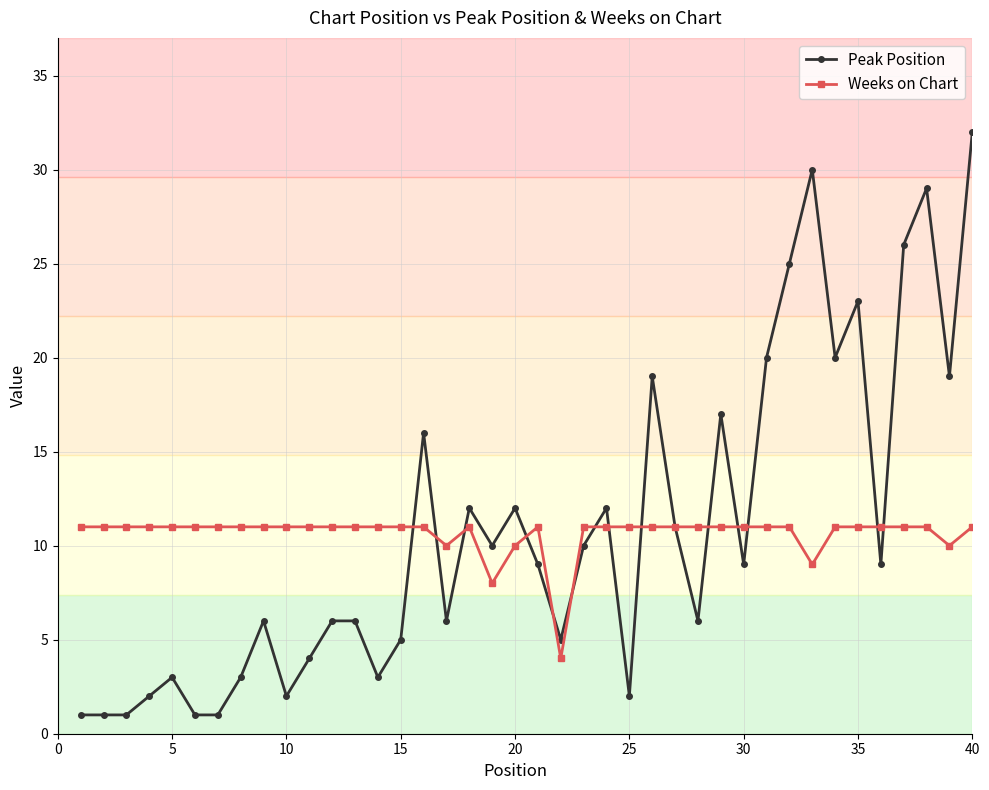

What is the value of the Weeks on Chart point at the 35th from the left?

11